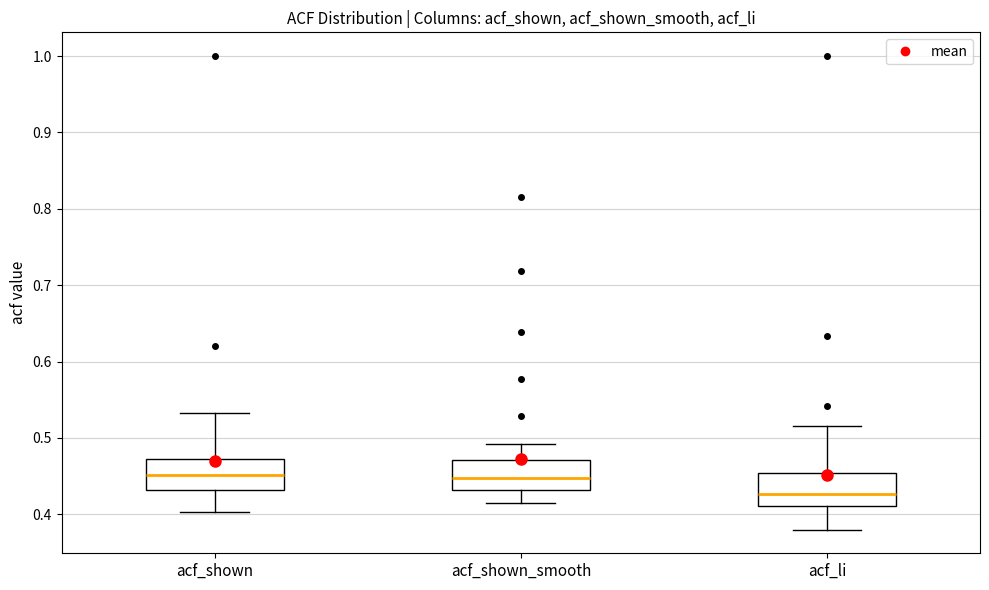

Reading left to right, transcribe this box plot: for each box, give where its median line is, the range the box spans, and where its two whiskers end, as read against the y-axis. The values are not printed on the chart, so give them approximately, as read against the axis.

acf_shown: median 0.45, box 0.43 to 0.47, whiskers 0.40 to 0.53
acf_shown_smooth: median 0.45, box 0.43 to 0.47, whiskers 0.42 to 0.49
acf_li: median 0.43, box 0.41 to 0.45, whiskers 0.38 to 0.52